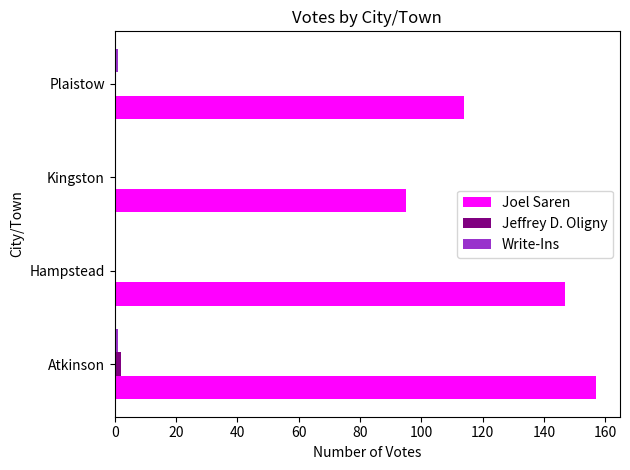

Which series changed the most between Atkinson and Plaistow?

Joel Saren